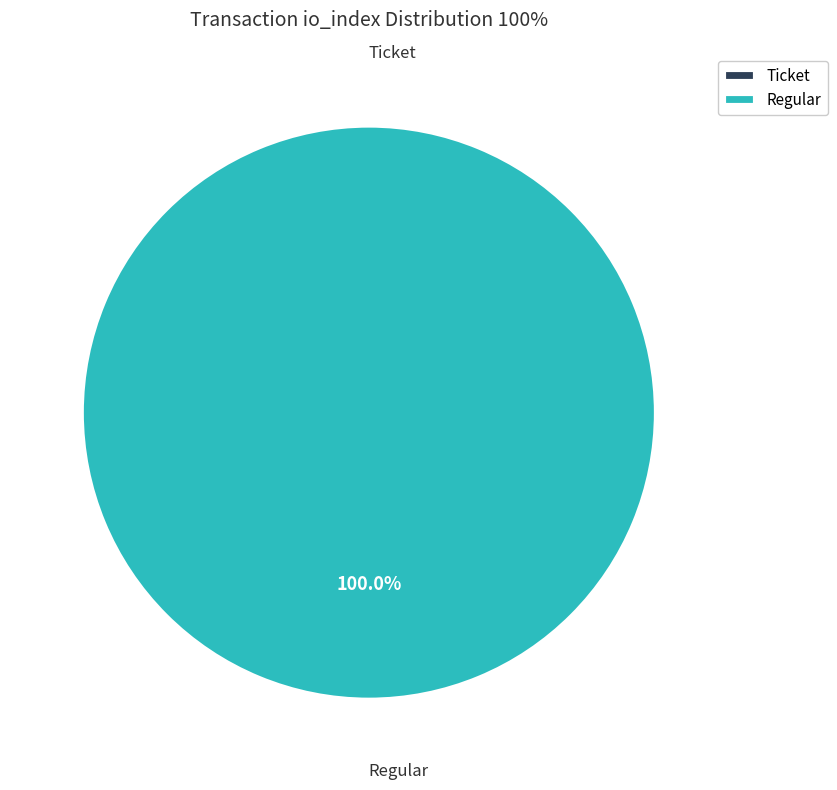

To the nearest percent, what is the combined percentage of Ticket and Regular?

100%